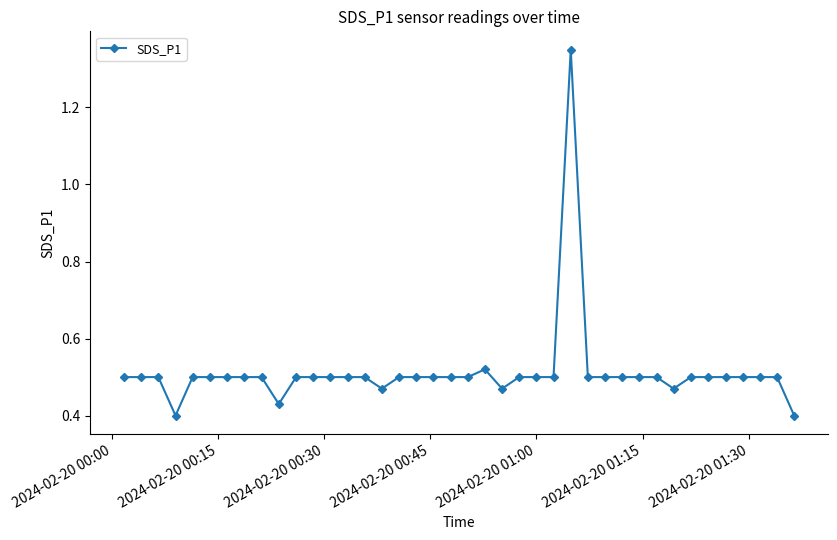

What is the difference between the maximum and minimum values?

1.0